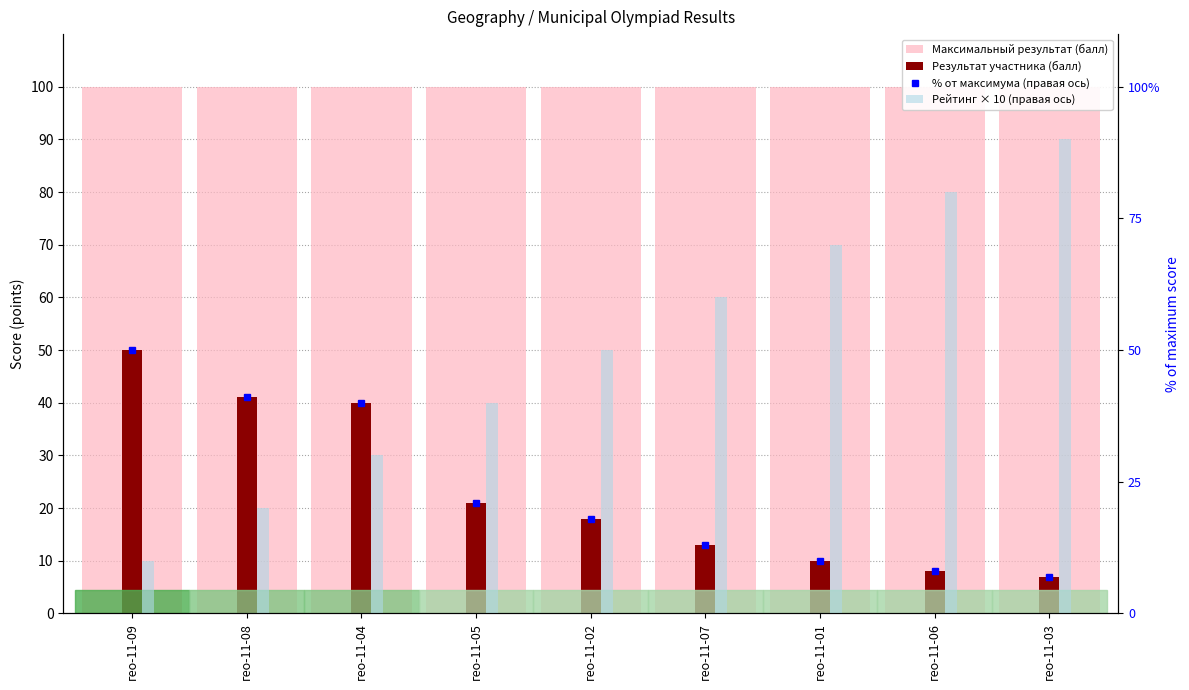

What is the sum of all % от максимума (правая ось) values?

208.0